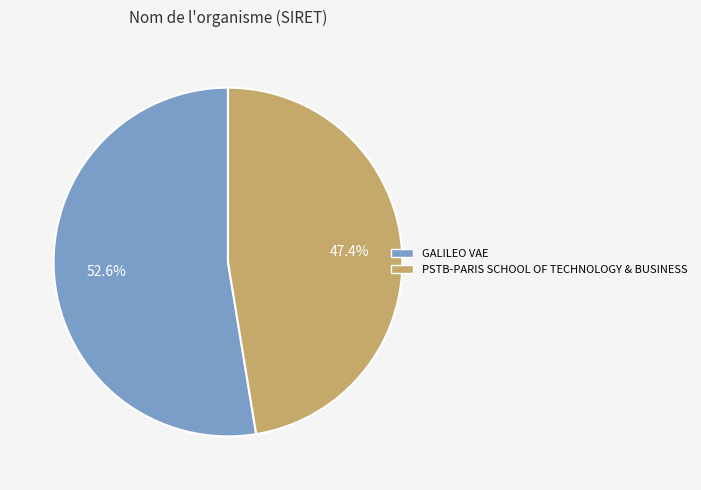

To the nearest percent, what percentage of the pie is PSTB-PARIS SCHOOL OF TECHNOLOGY & BUSINESS?

47%